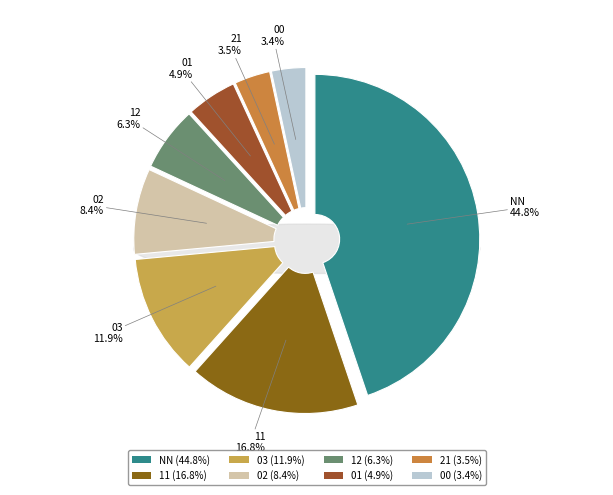

Do 21 and 03 together represent more than half of the pie?

No